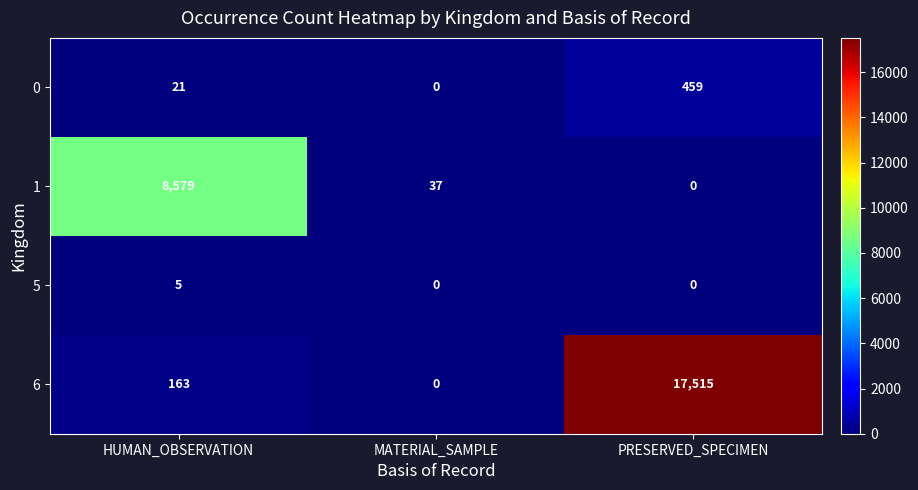

What is the sum of all 1 values?

8616